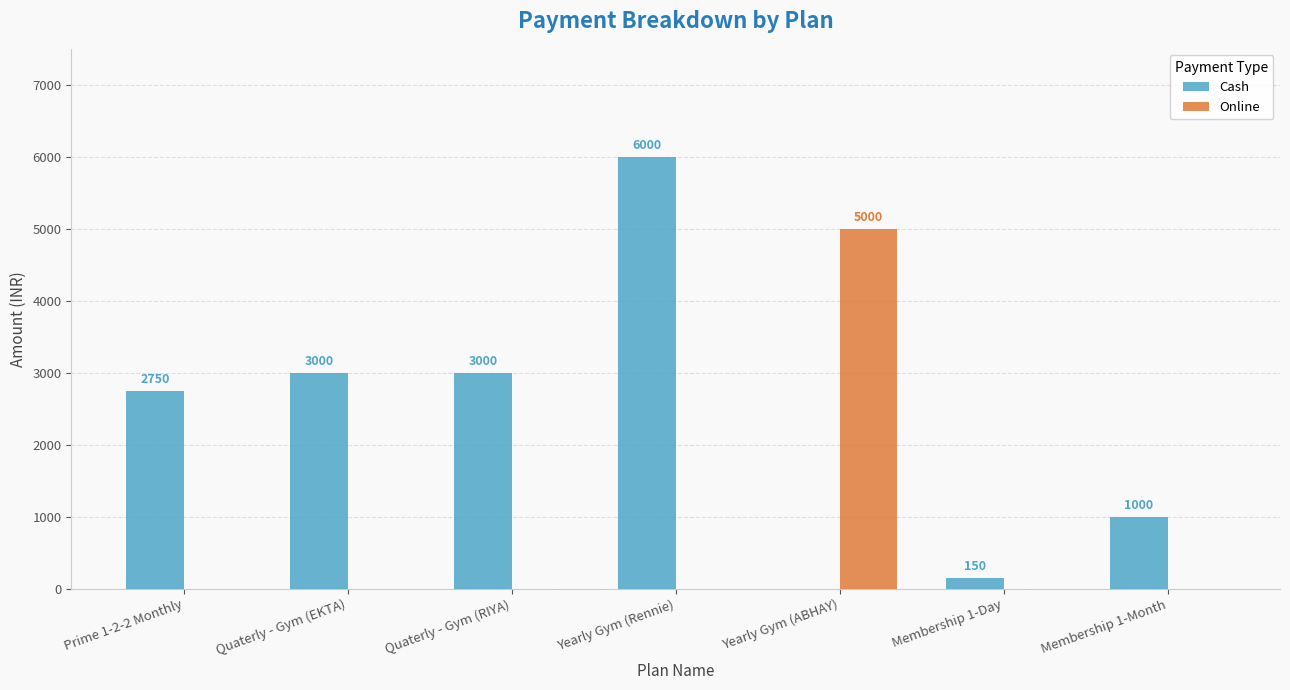

Between Quaterly - Gym (RIYA) and Membership 1-Month, which series saw the biggest shift?

Cash